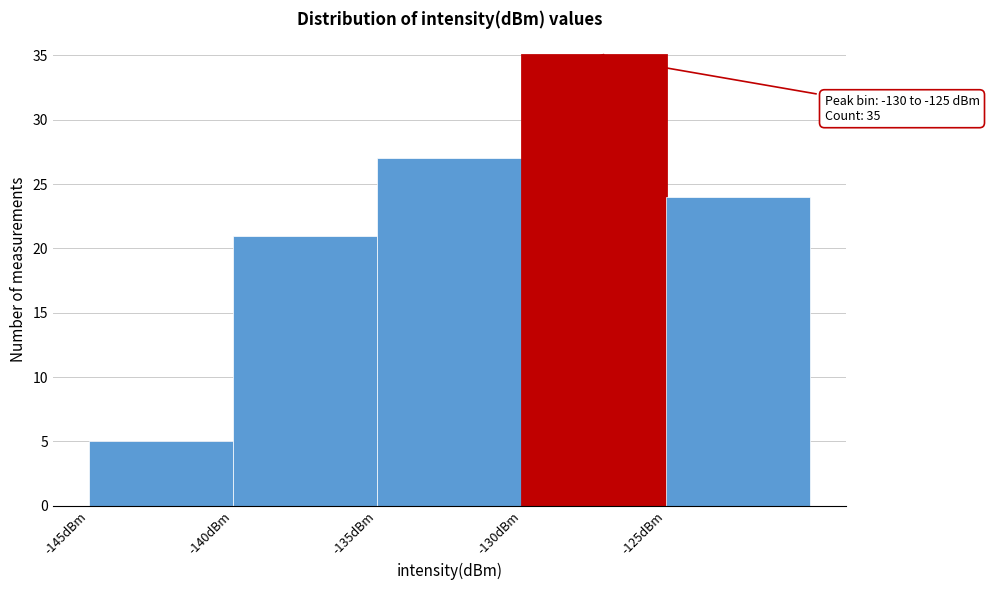

Which range on the x-axis has the tallest bar?

-130 to -125